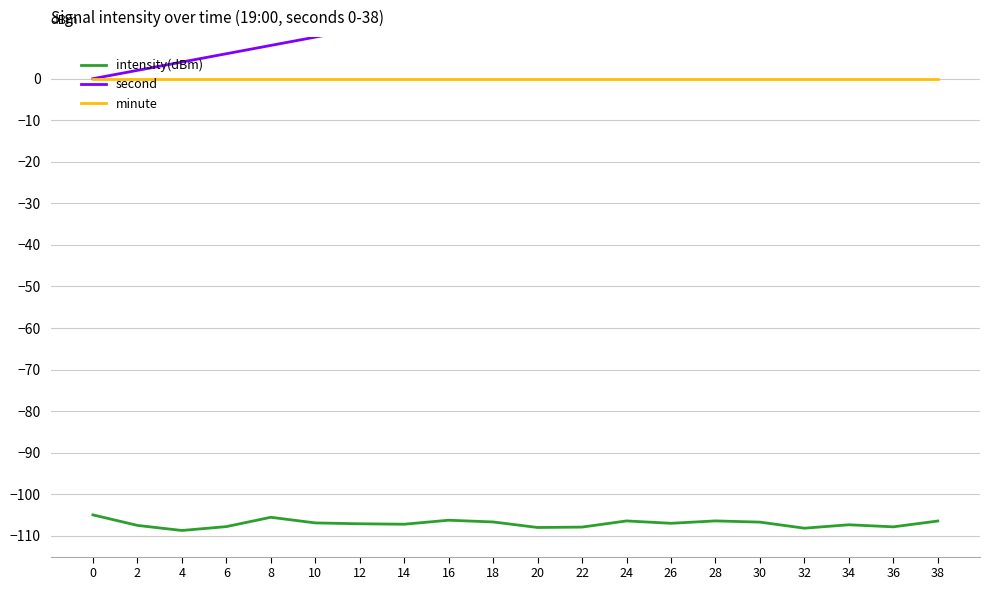

Reading right to left, extract all data points from this chart.

intensity(dBm): -106.4	-107.8	-107.3	-108.2	-106.7	-106.4	-107.0	-106.4	-107.9	-108.0	-106.7	-106.3	-107.2	-107.1	-106.9	-105.5	-107.8	-108.7	-107.5	-105.0
second: 38.0	36.0	34.0	32.0	30.0	28.0	26.0	24.0	22.0	20.0	18.0	16.0	14.0	12.0	10.0	8.0	6.0	4.0	2.0	0.0
minute: 0.0	0.0	0.0	0.0	0.0	0.0	0.0	0.0	0.0	0.0	0.0	0.0	0.0	0.0	0.0	0.0	0.0	0.0	0.0	0.0